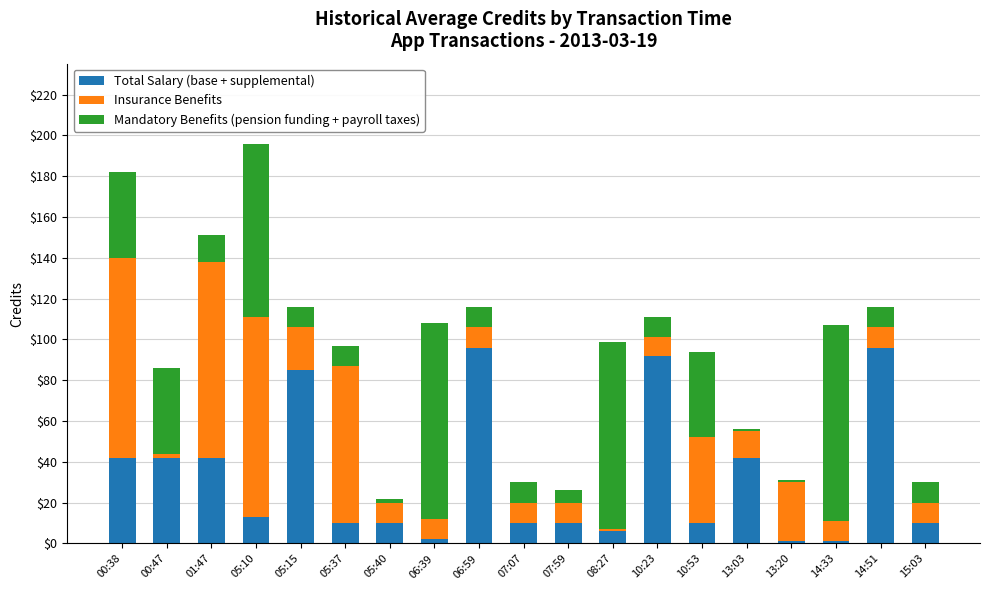

What is the difference between the maximum and second lowest values in the Total Salary (base + supplemental) series?

95